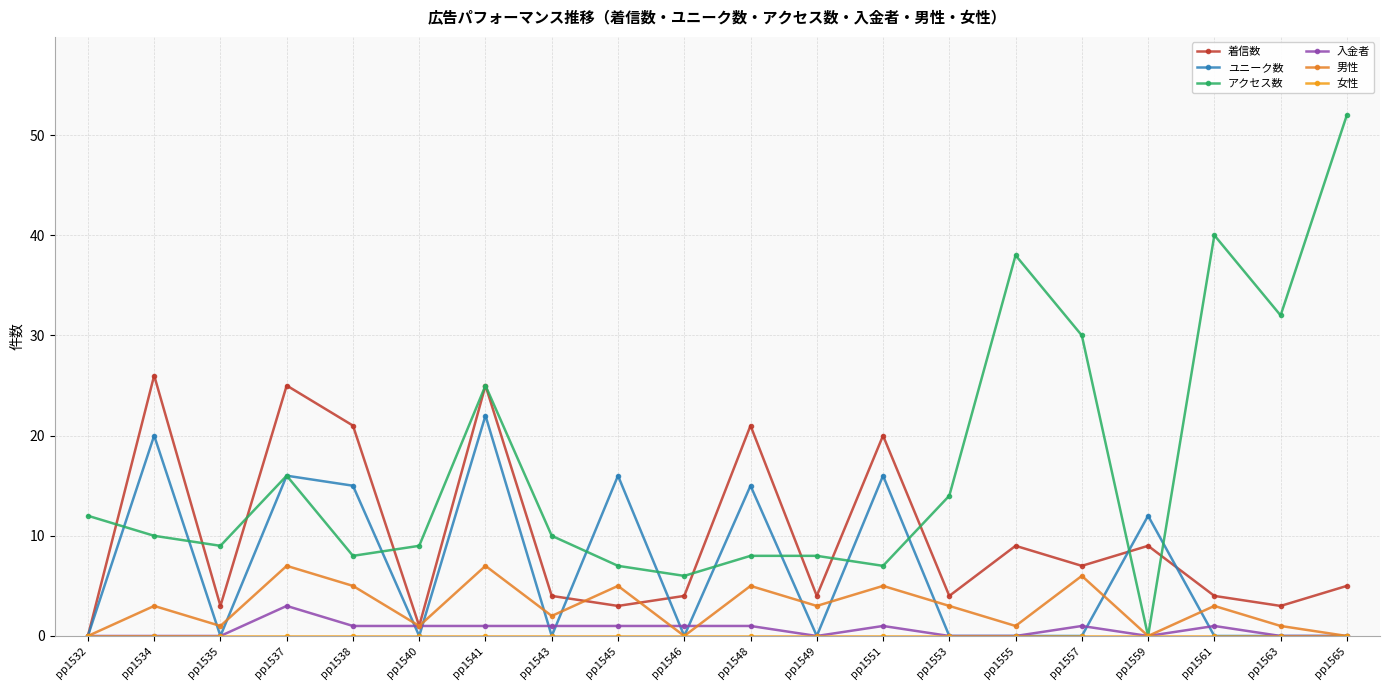

True or false: 男性 has a value of -2 at pp1546.

False